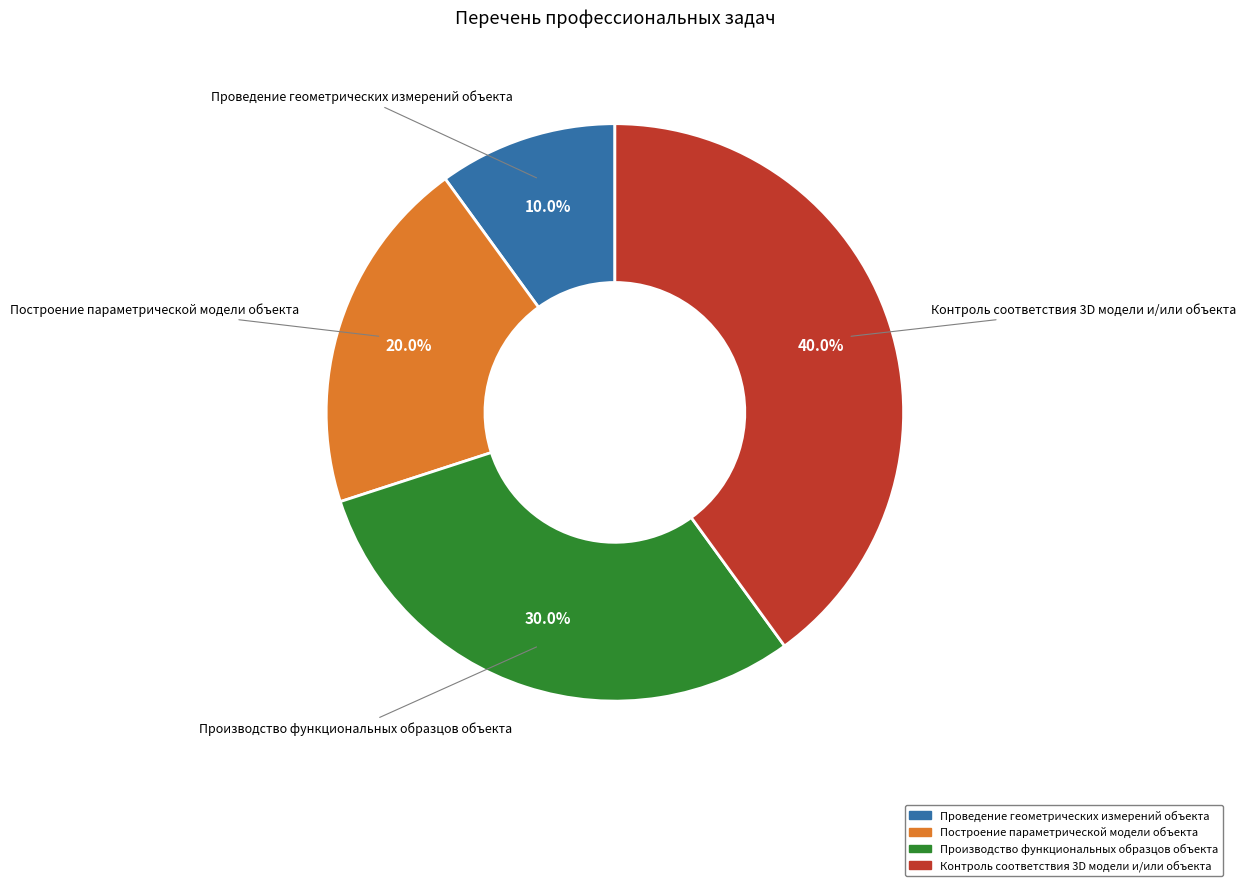

What portion of the pie excludes Производство функциональных образцов объекта?

70.0%